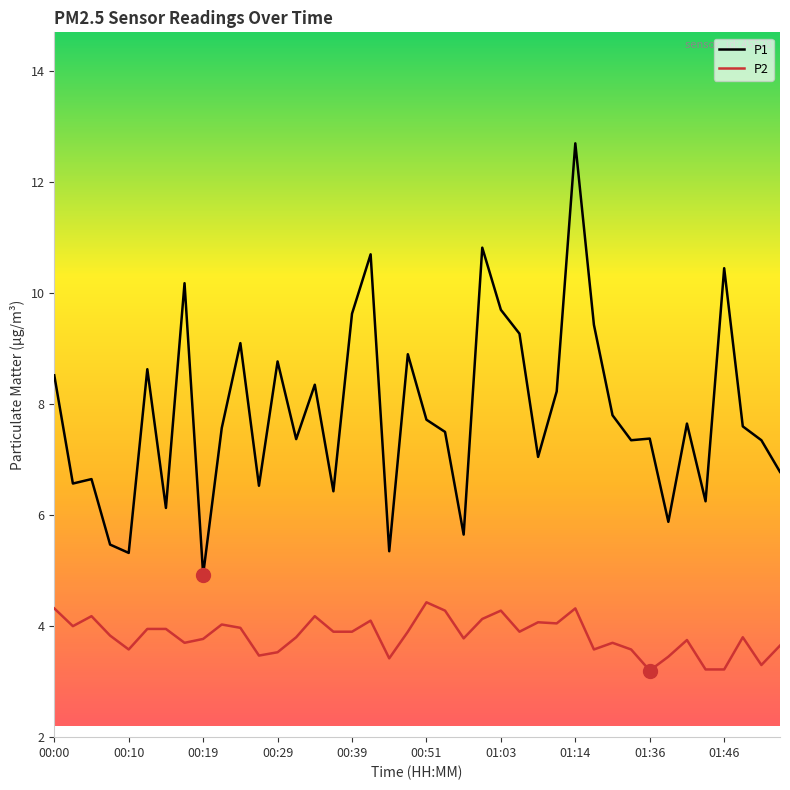

List the series in order of their peak value, lowest first.

P2, P1